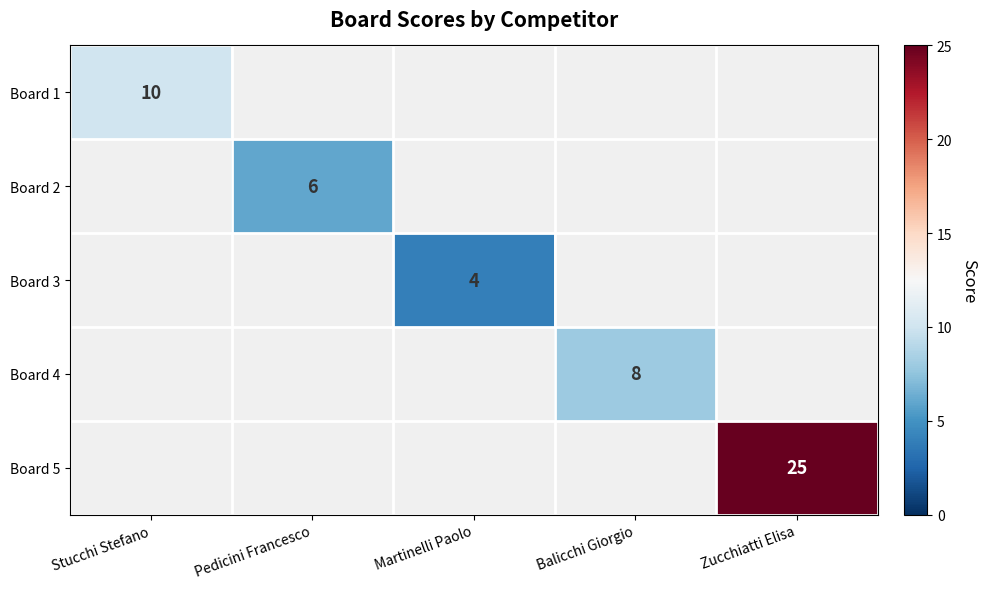

The Board 5 series shows 39 at Zucchiatti Elisa. True or false?

False